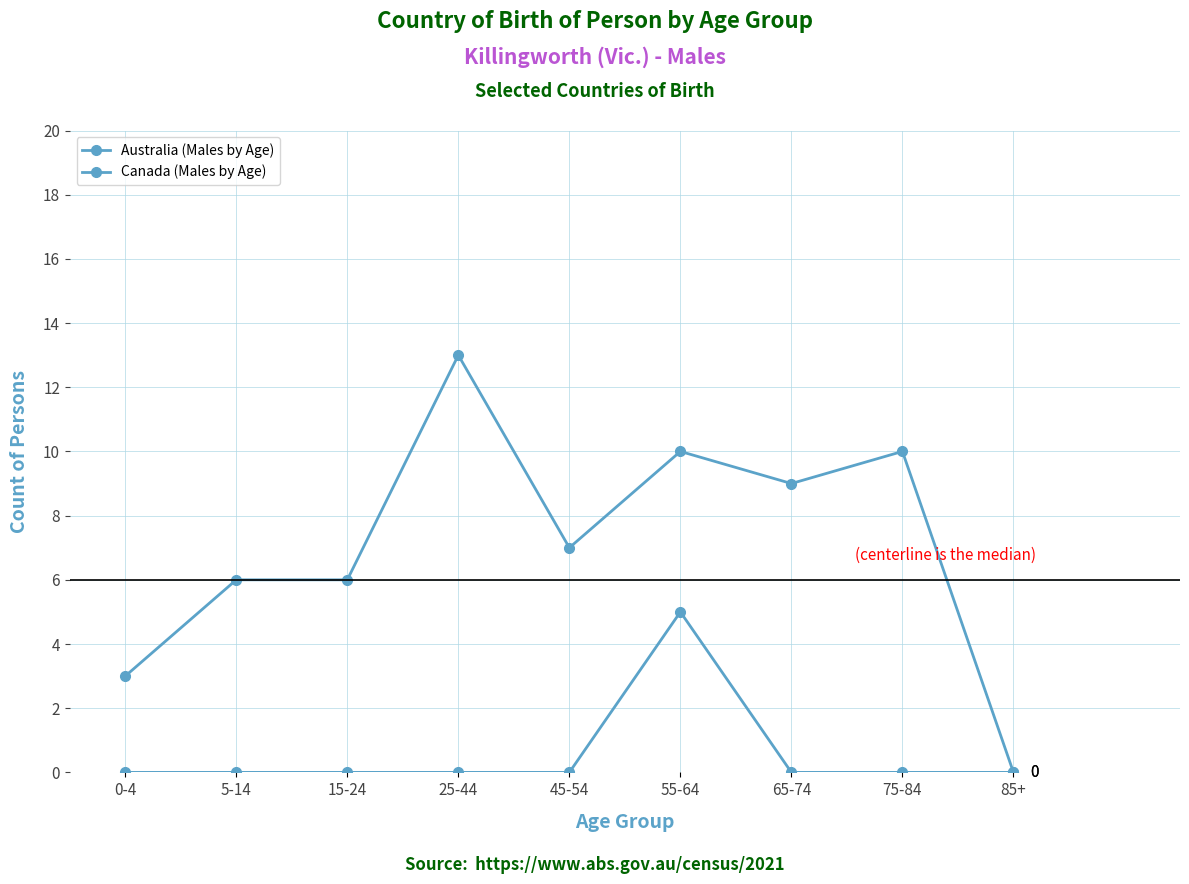

True or false: Canada (Males by Age) has a value of -2 at 65-74.

False